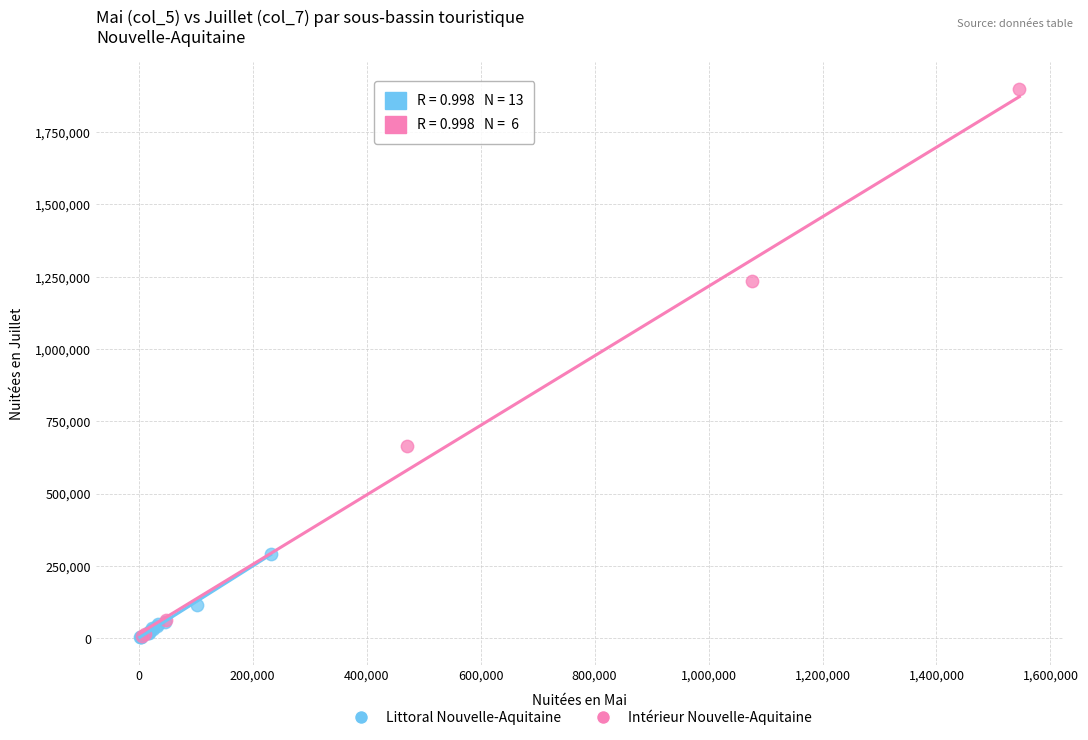

Which series contains the highest Y value?

Intérieur Nouvelle-Aquitaine